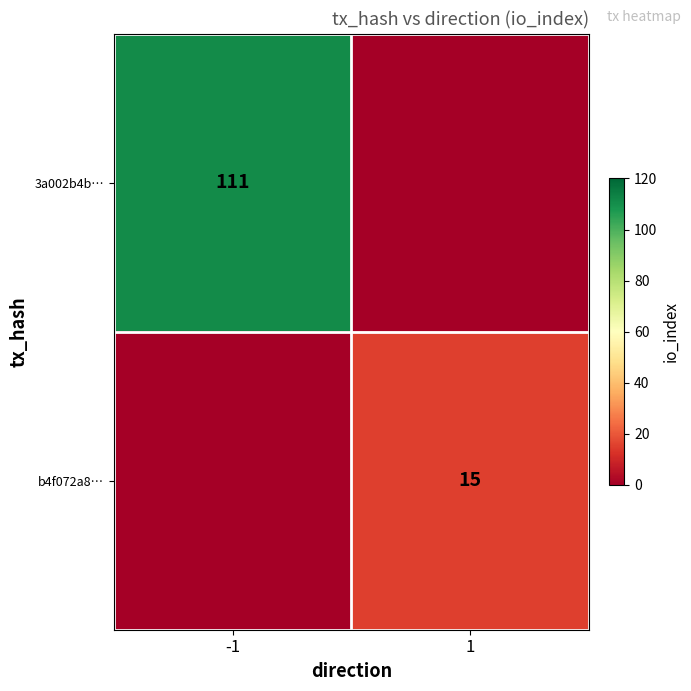

True or false: b4f072a8… has a value of 24 at 1.

False